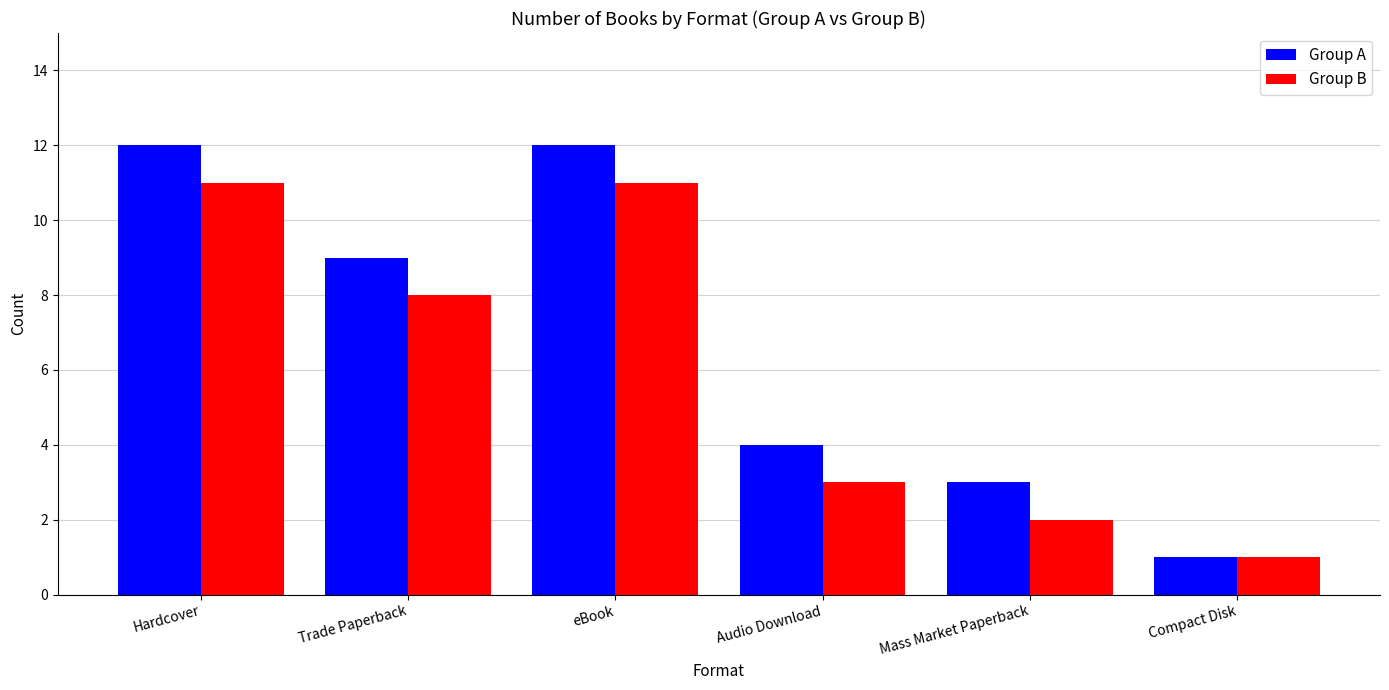

Reading right to left, list all the values displayed in this chart.

Group A: Compact Disk=1	Mass Market Paperback=3	Audio Download=4	eBook=12	Trade Paperback=9	Hardcover=12
Group B: Compact Disk=1	Mass Market Paperback=2	Audio Download=3	eBook=11	Trade Paperback=8	Hardcover=11